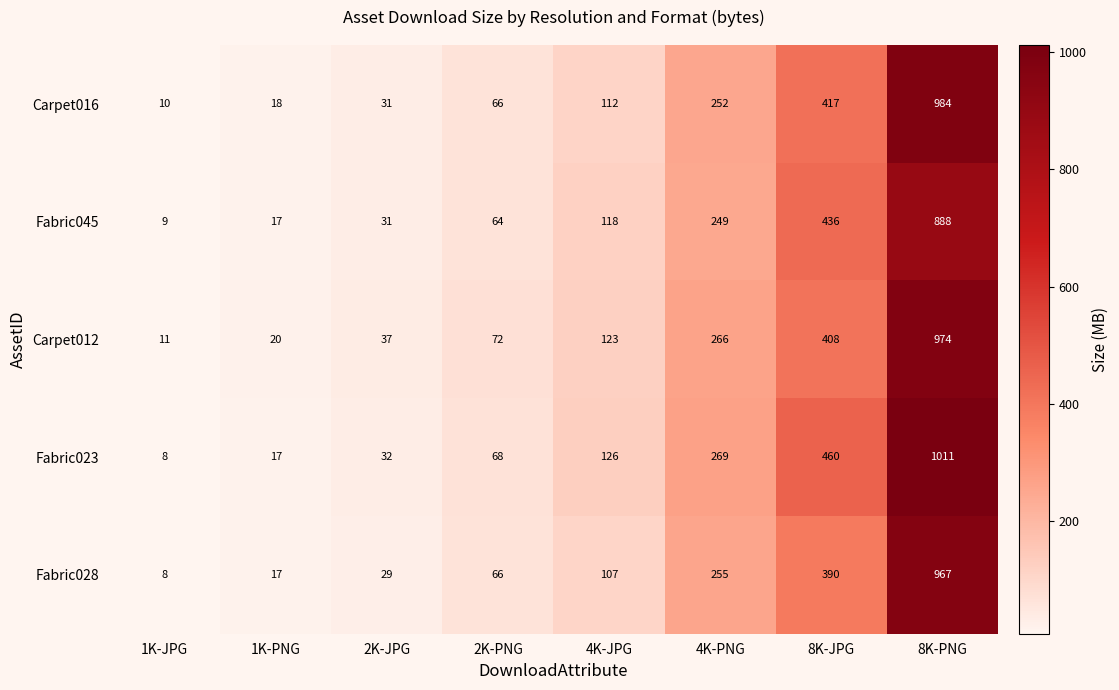

Which series has the largest range (max minus min)?

Fabric023